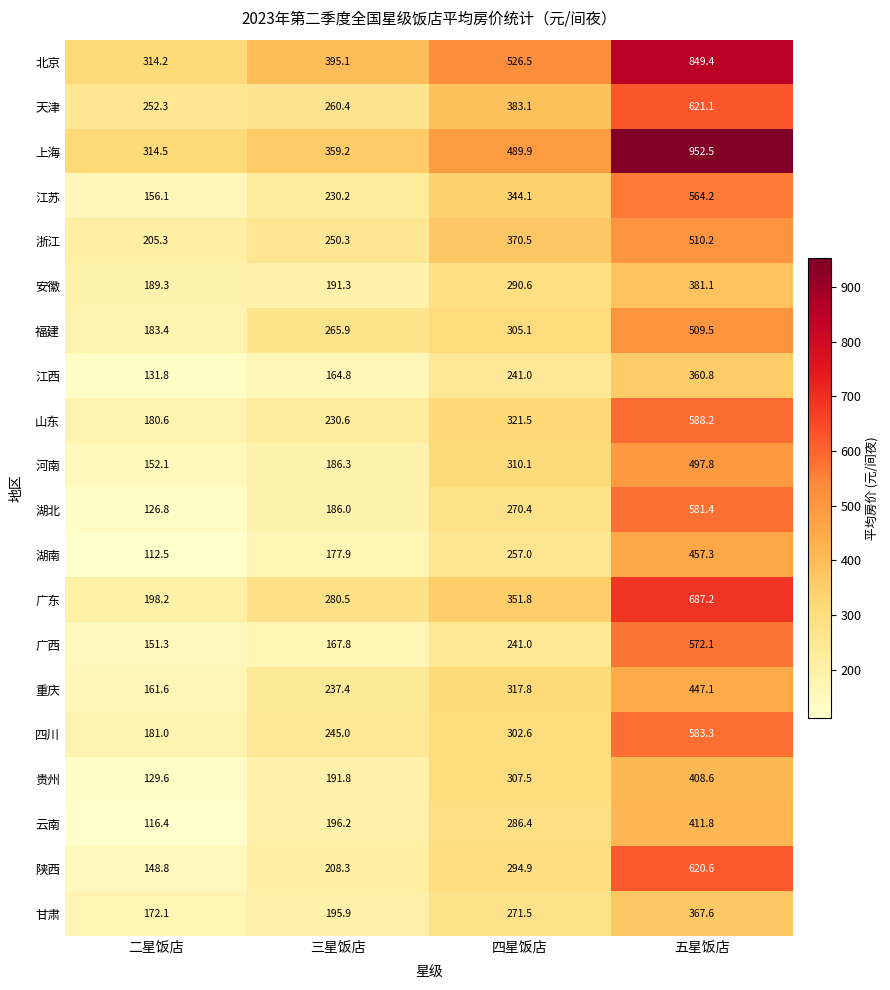

How many values in the 山东 series are below 321?

2